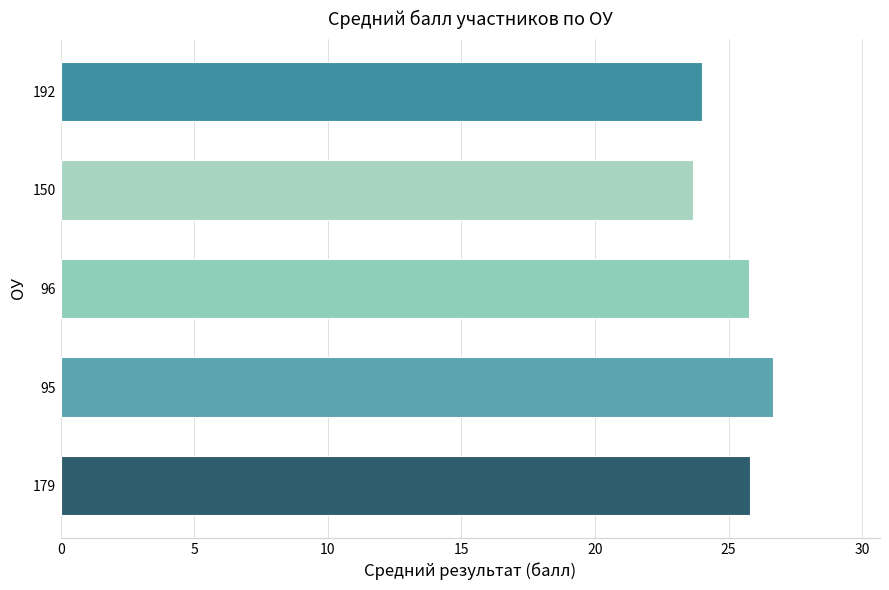

How many values are between 24 and 25?

1